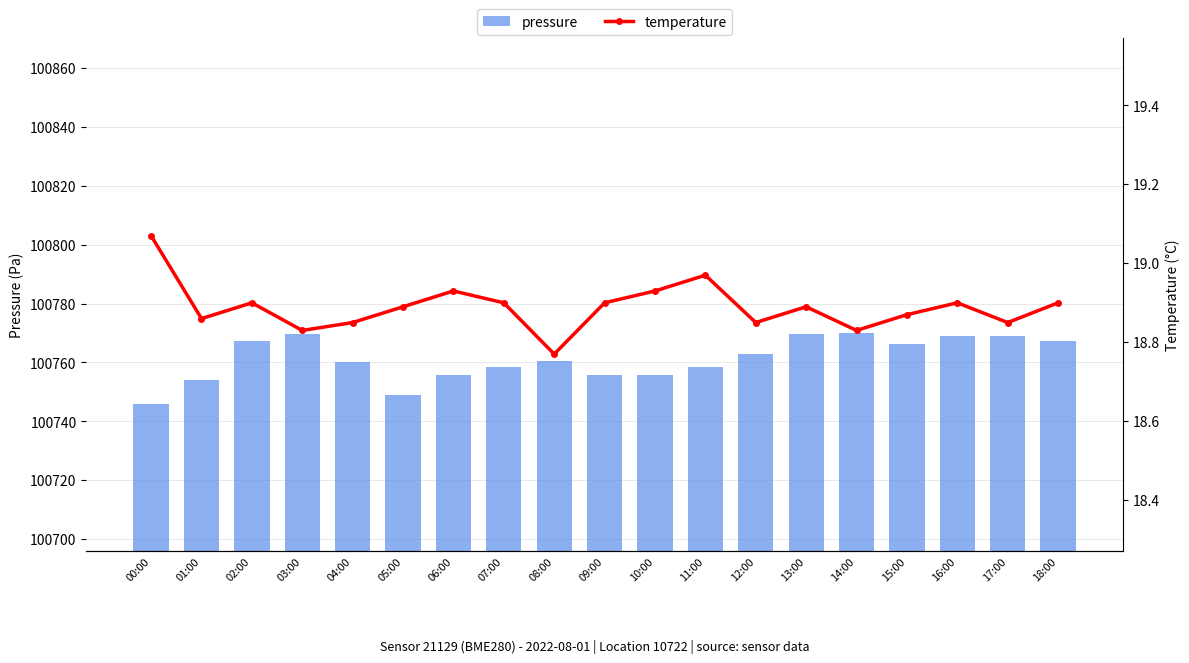

Reading left to right, extract all data points from this chart.

pressure: 00:00=100745.9	01:00=100754.1	02:00=100767.2	03:00=100769.8	04:00=100760.3	05:00=100748.8	06:00=100755.8	07:00=100758.4	08:00=100760.4	09:00=100755.8	10:00=100755.8	11:00=100758.3	12:00=100762.9	13:00=100769.8	14:00=100769.9	15:00=100766.4	16:00=100768.9	17:00=100769.0	18:00=100767.2
temperature: 00:00=19.1	01:00=18.9	02:00=18.9	03:00=18.8	04:00=18.9	05:00=18.9	06:00=18.9	07:00=18.9	08:00=18.8	09:00=18.9	10:00=18.9	11:00=19.0	12:00=18.9	13:00=18.9	14:00=18.8	15:00=18.9	16:00=18.9	17:00=18.9	18:00=18.9